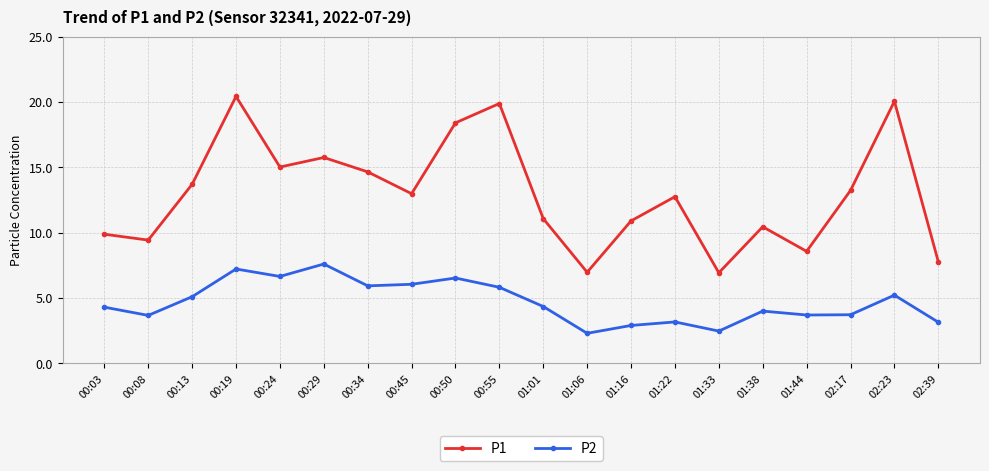

True or false: P2 and P1 intersect in this chart.

False